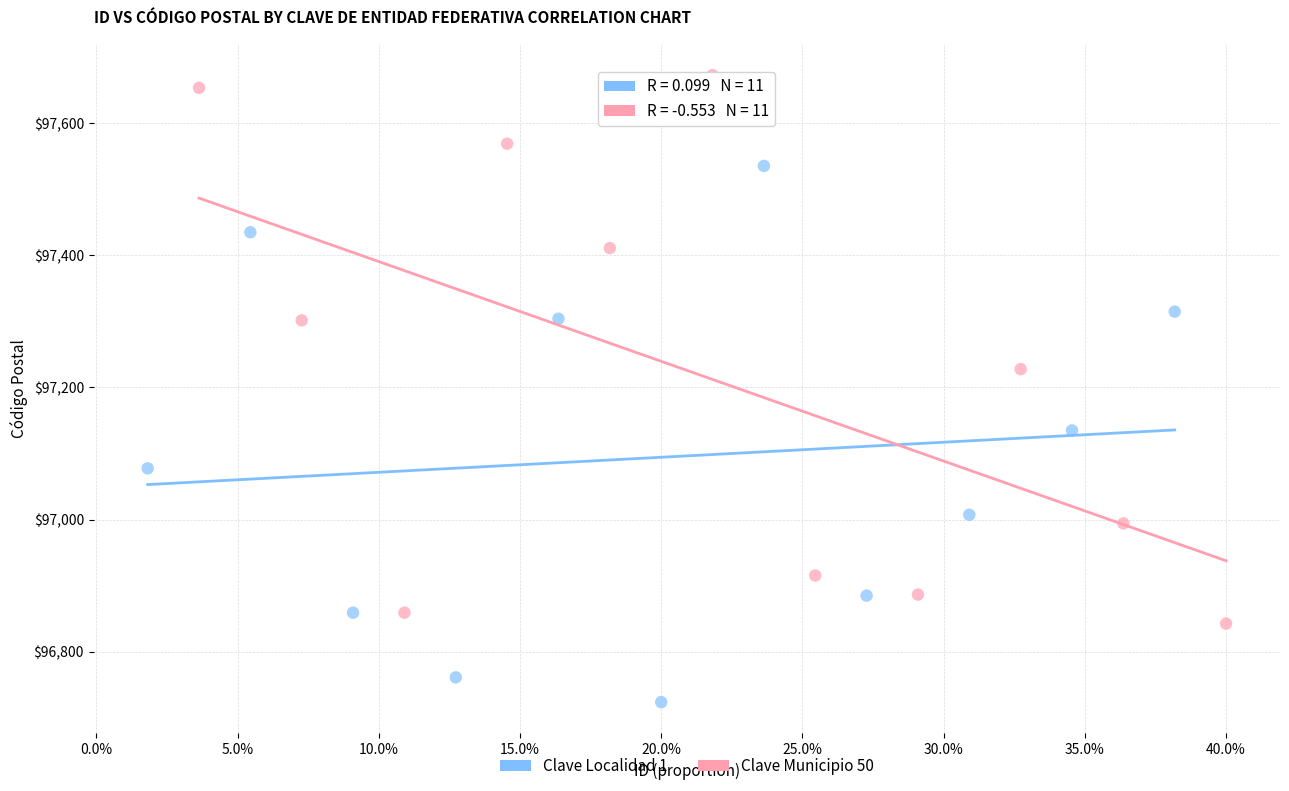

Which series reaches the minimum Y coordinate?

Clave Localidad 1